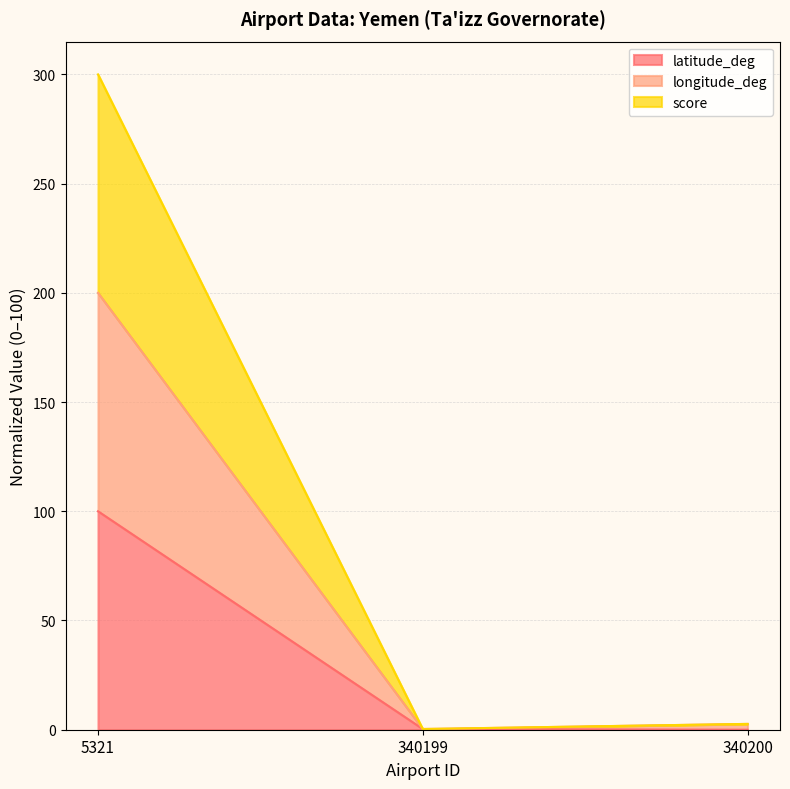

Rank the series by their average value, from highest to lowest.

score, longitude_deg, latitude_deg